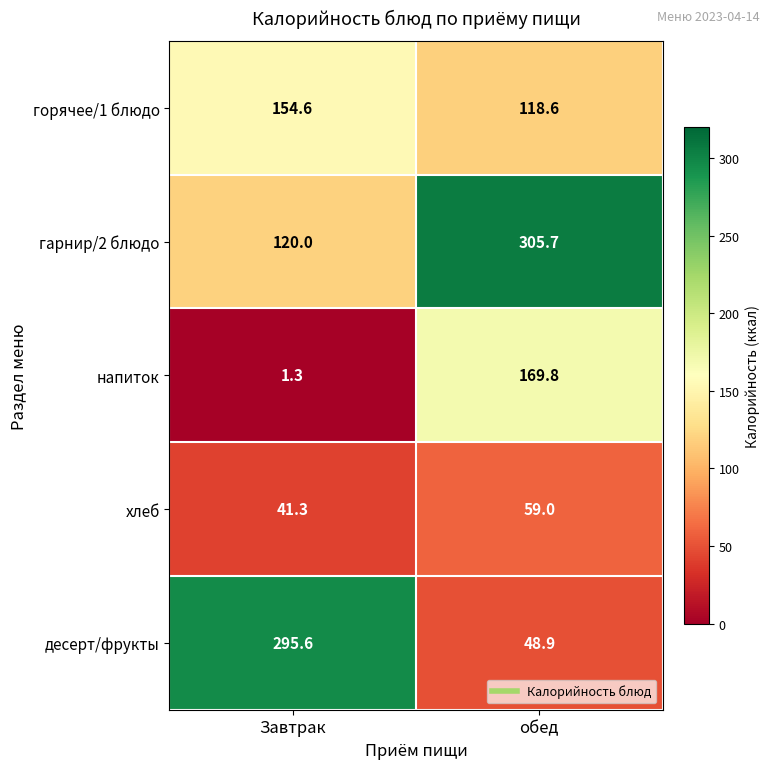

What is the greatest value displayed?

305.7